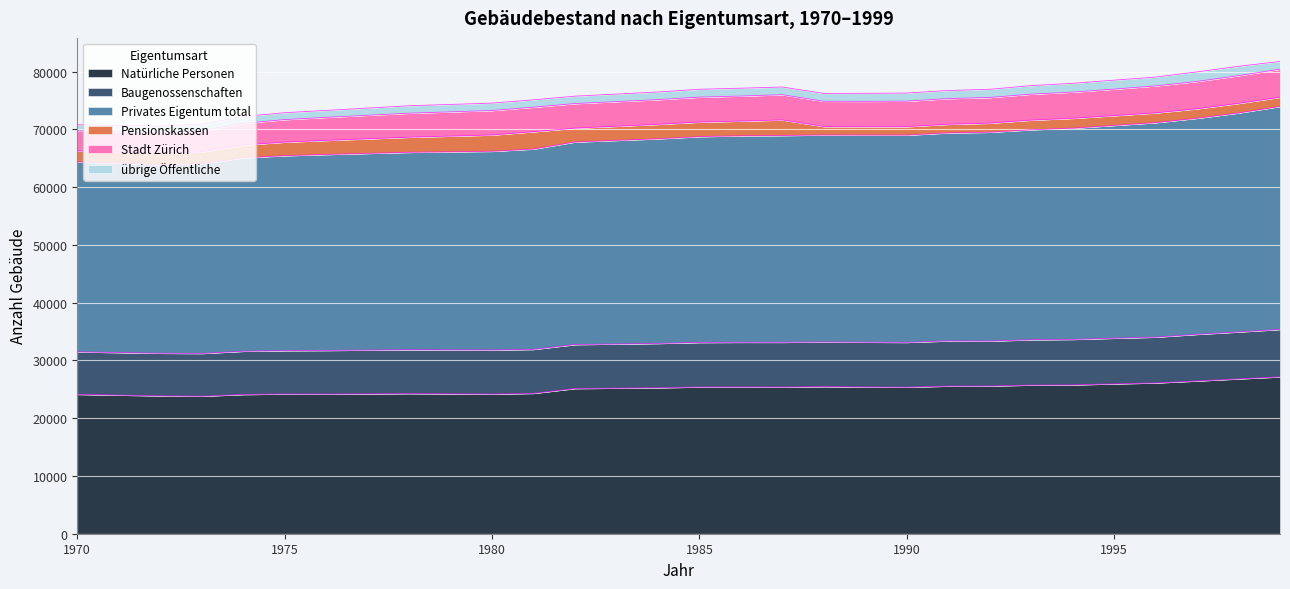

The value of Privates Eigentum total at 13 is 35803. True or false?

True